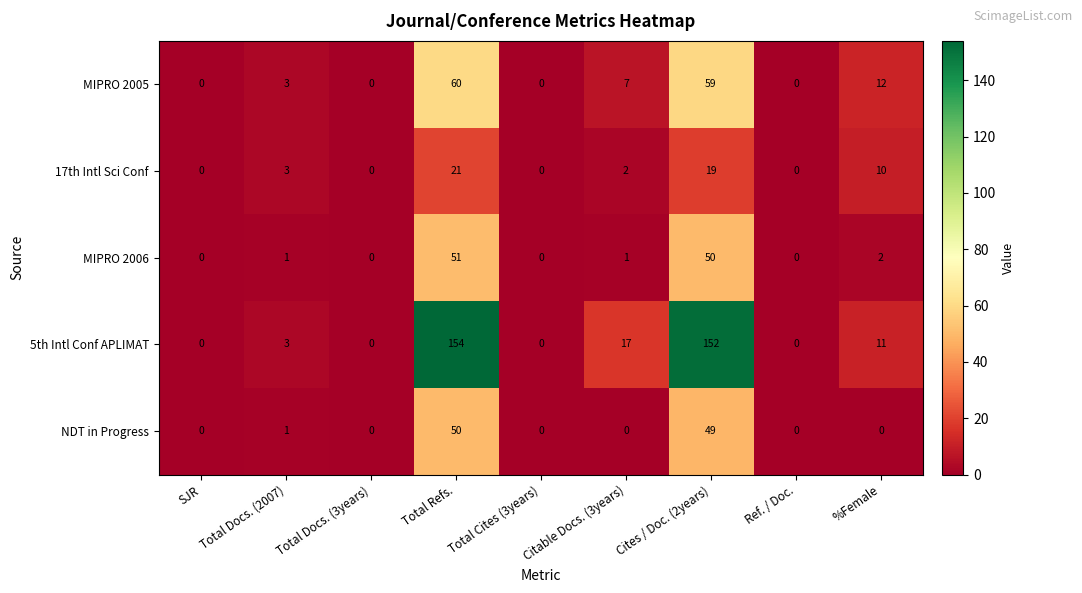

List the series in order of their peak value, lowest first.

17th Intl Sci Conf, NDT in Progress, MIPRO 2006, MIPRO 2005, 5th Intl Conf APLIMAT